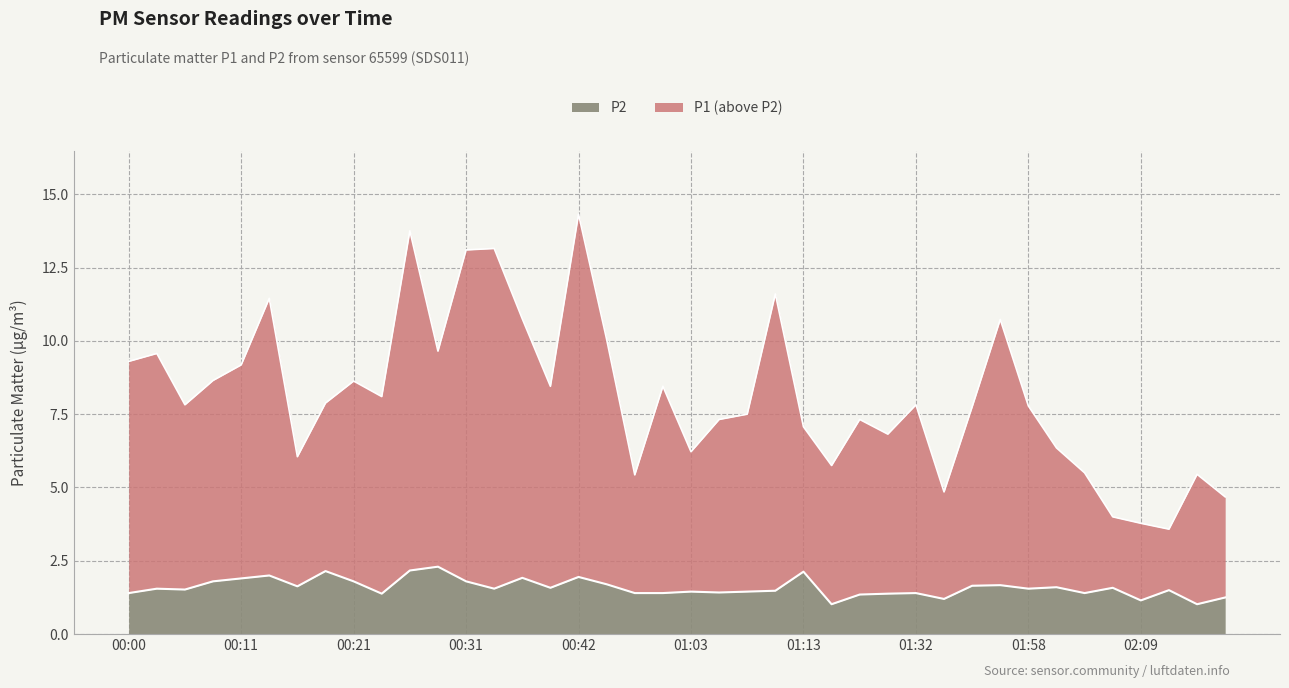

Reading right to left, extract all data points from this chart.

P1: 02:17=4.7	02:15=5.5	02:12=3.6	02:09=3.8	02:07=4.0	02:04=5.5	02:01=6.3	01:58=7.8	01:53=10.7	01:46=7.8	01:41=4.8	01:32=7.8	01:26=6.8	01:24=7.3	01:18=5.8	01:13=7.1	01:10=11.6	01:08=7.5	01:05=7.3	01:03=6.2	01:00=8.4	00:58=5.4	00:52=10.1	00:42=14.3	00:39=8.4	00:36=10.8	00:34=13.2	00:31=13.1	00:28=9.7	00:26=13.8	00:23=8.1	00:21=8.6	00:18=7.9	00:16=6.0	00:13=11.4	00:11=9.2	00:08=8.7	00:05=7.8	00:03=9.6	00:00=9.3
P2: 02:17=1.2	02:15=1.0	02:12=1.5	02:09=1.1	02:07=1.6	02:04=1.4	02:01=1.6	01:58=1.6	01:53=1.7	01:46=1.6	01:41=1.2	01:32=1.4	01:26=1.4	01:24=1.4	01:18=1.0	01:13=2.1	01:10=1.5	01:08=1.4	01:05=1.4	01:03=1.4	01:00=1.4	00:58=1.4	00:52=1.7	00:42=1.9	00:39=1.6	00:36=1.9	00:34=1.6	00:31=1.8	00:28=2.3	00:26=2.2	00:23=1.4	00:21=1.8	00:18=2.1	00:16=1.6	00:13=2.0	00:11=1.9	00:08=1.8	00:05=1.5	00:03=1.6	00:00=1.4